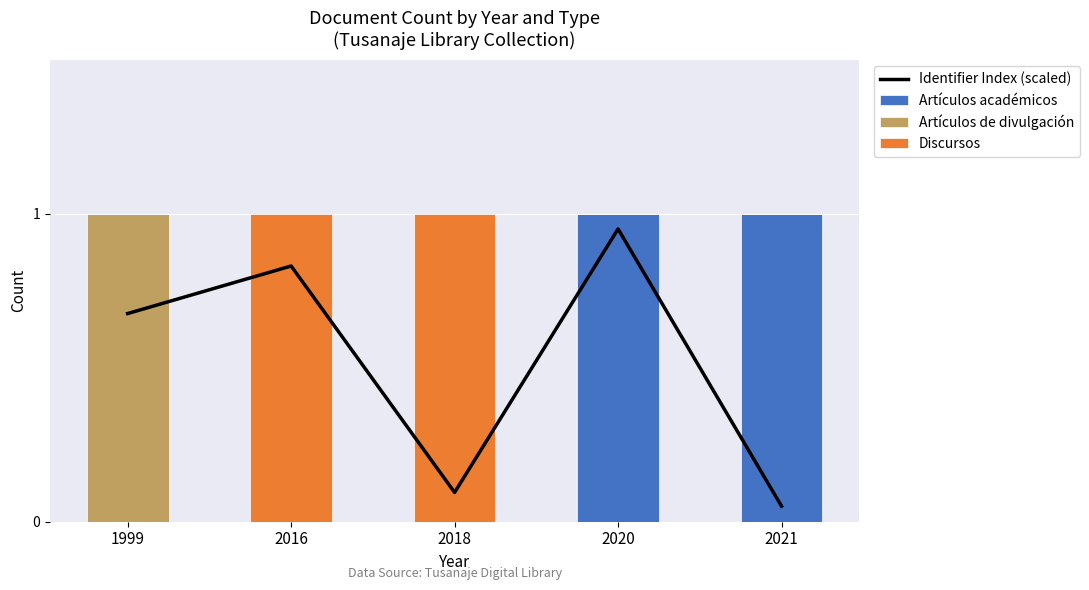

Reading right to left, extract all data points from this chart.

Identifier Index (scaled): 2021=0.1	2020=1.0	2018=0.1	2016=0.8	1999=0.7
Artículos académicos: 2021=1.0	2020=1.0	2018=0.0	2016=0.0	1999=0.0
Artículos de divulgación: 2021=0.0	2020=0.0	2018=0.0	2016=0.0	1999=1.0
Discursos: 2021=0.0	2020=0.0	2018=1.0	2016=1.0	1999=0.0